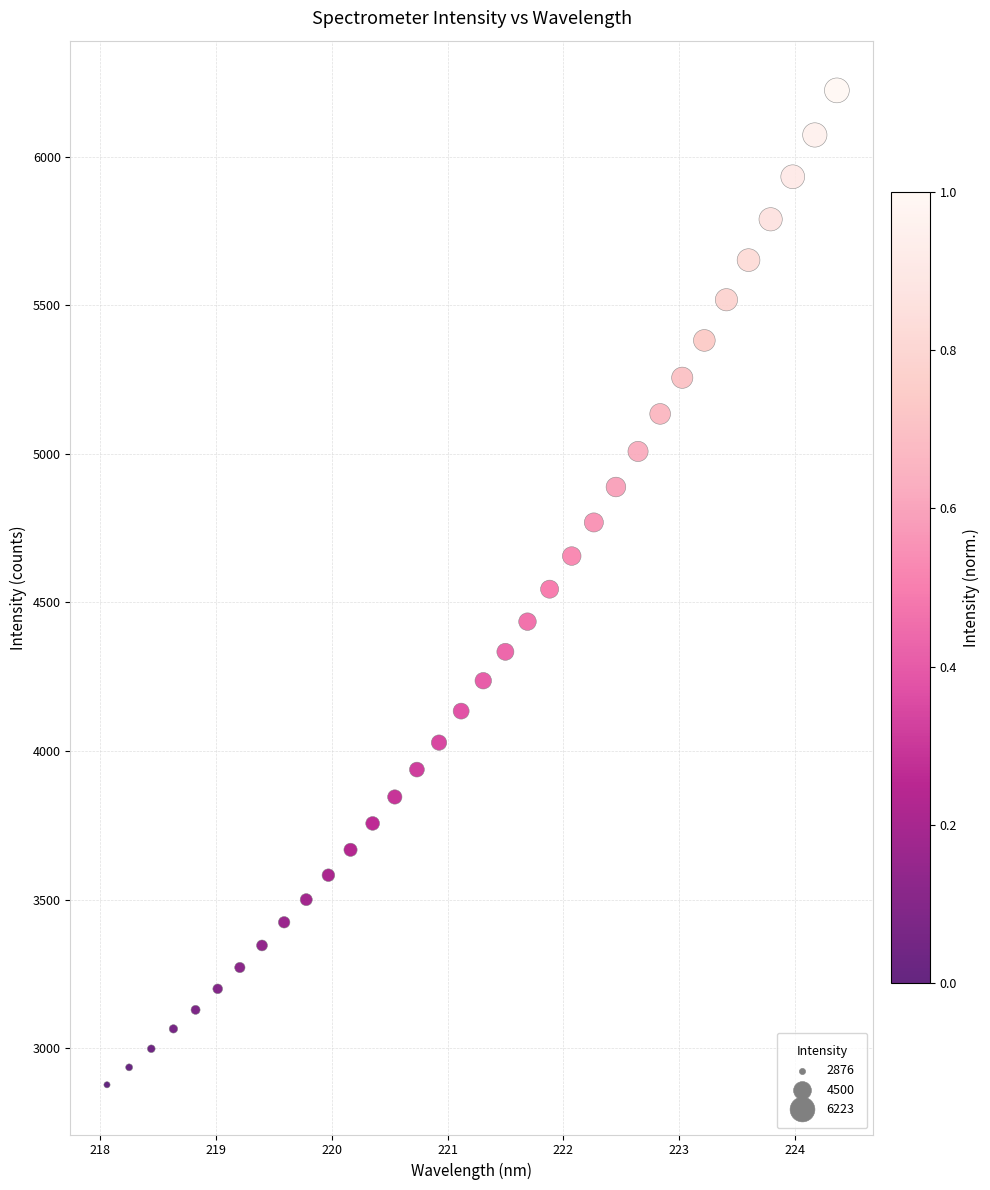

What is the range of X values (max minus min)?

6.3